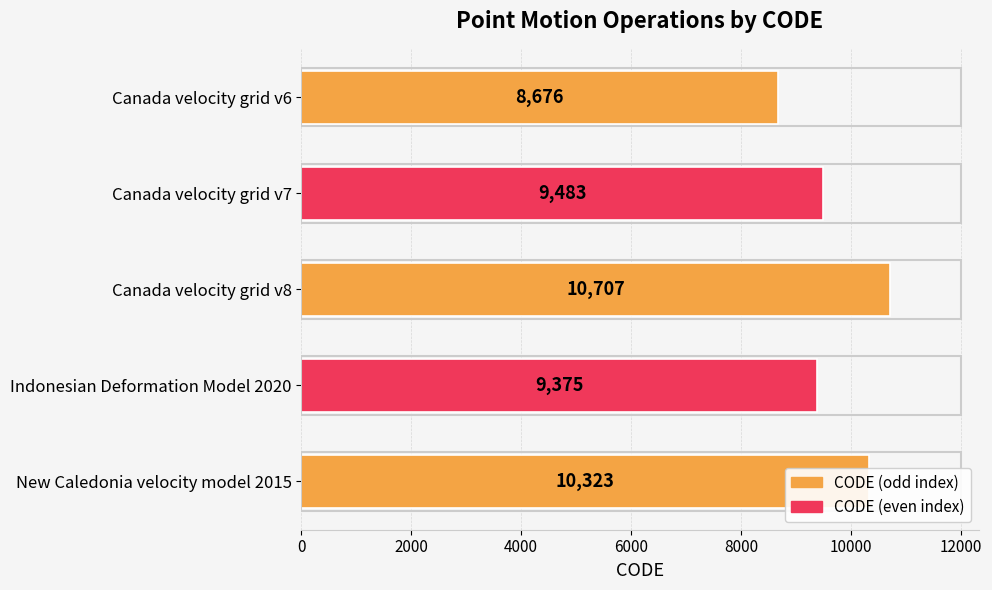

The chart shows a value of 2634 at Canada velocity grid v8. True or false?

False